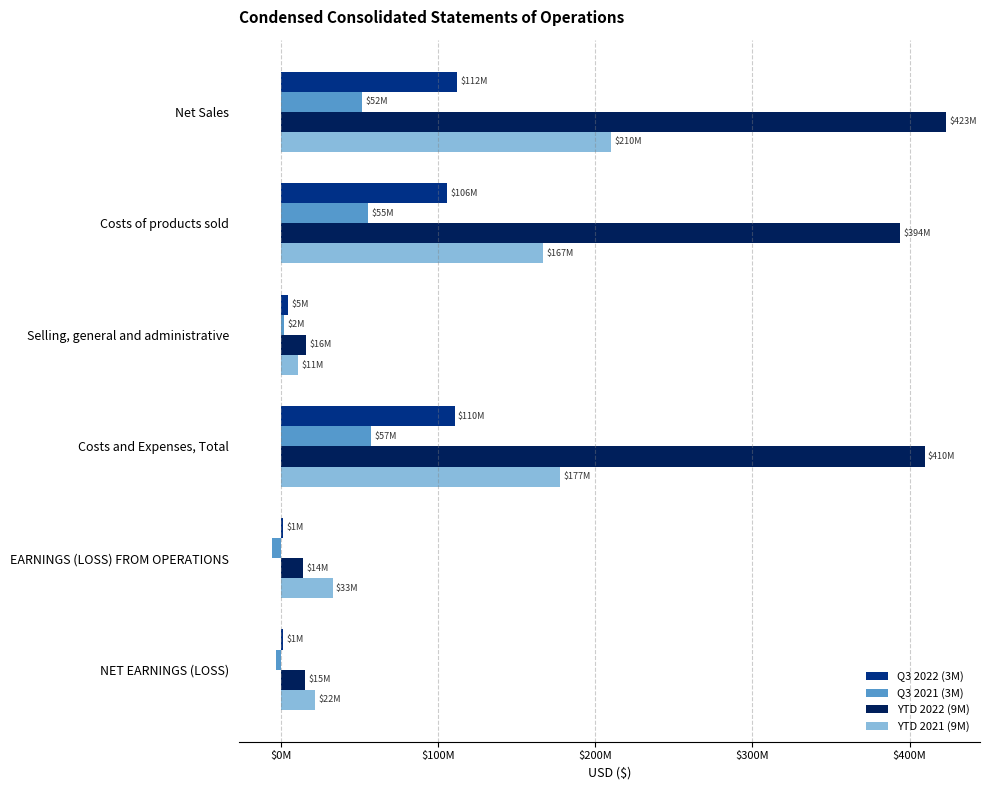

What are all the series names shown in the legend?

Q3 2022 (3M), Q3 2021 (3M), YTD 2022 (9M), YTD 2021 (9M)